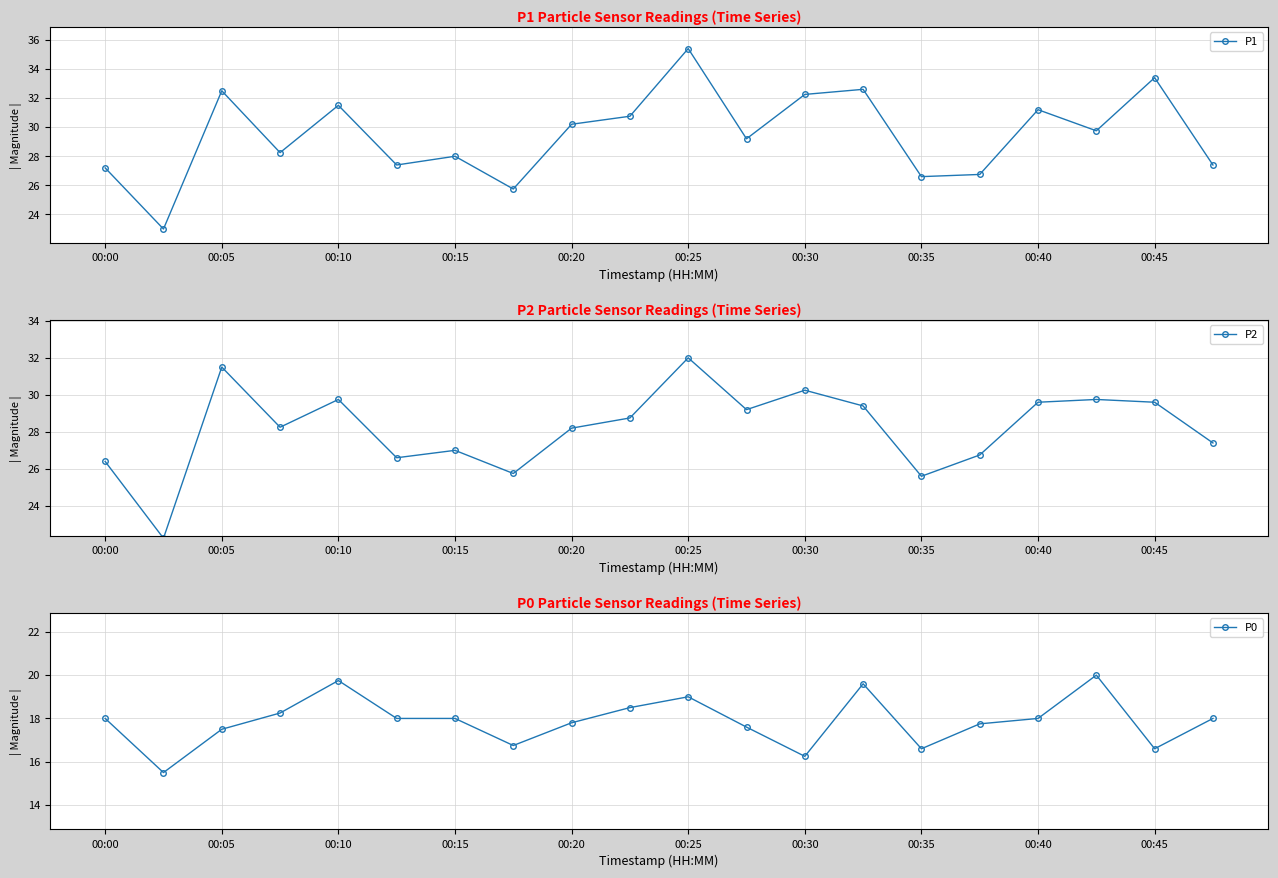

Where is the first local maximum for P0?

00:10